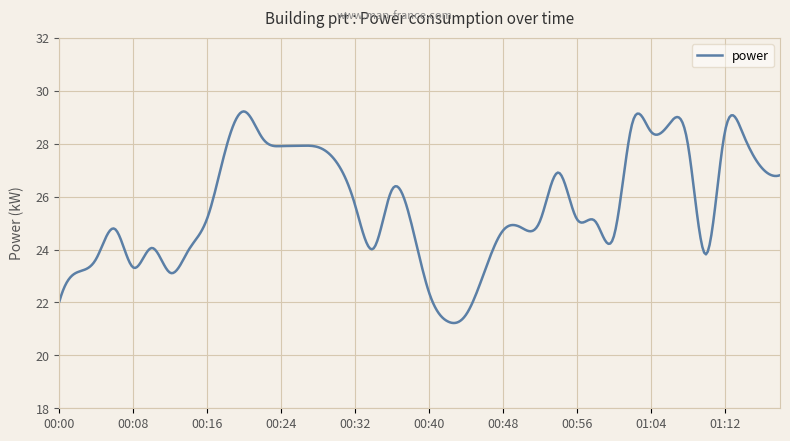

What is the smallest value displayed?

21.2